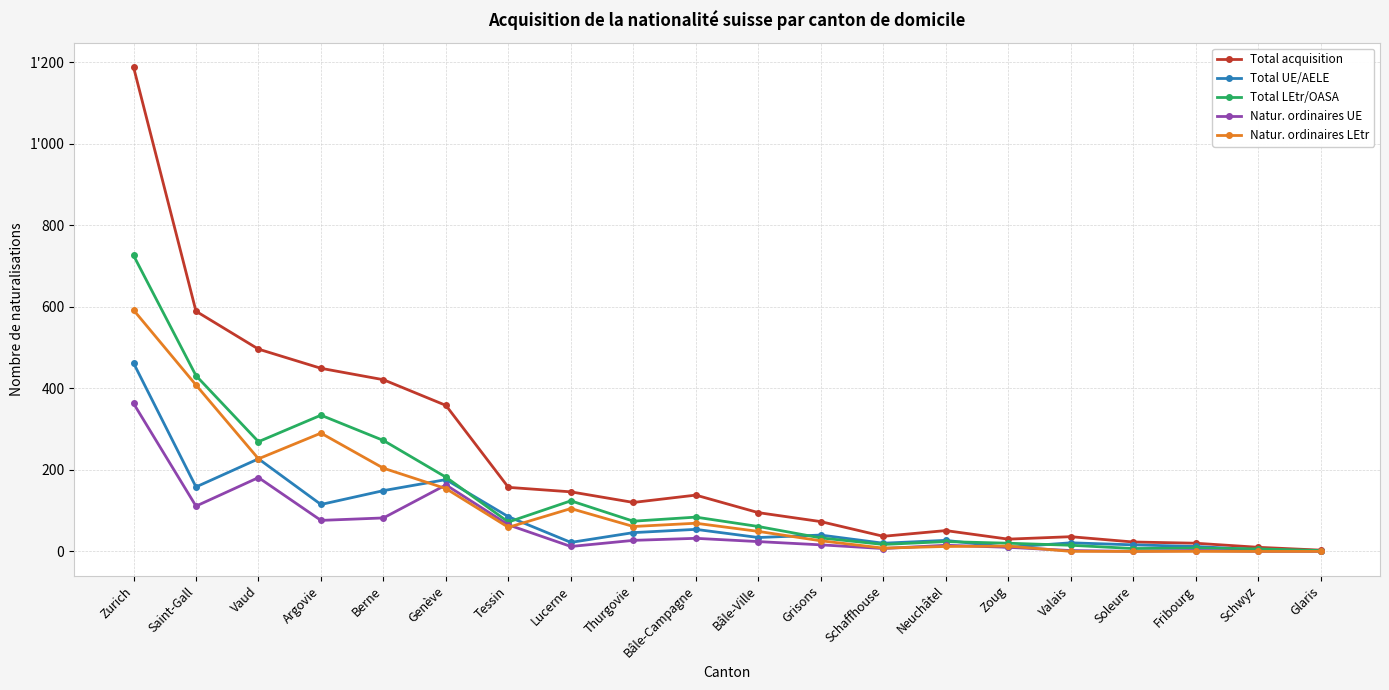

Does the chart have visible grid lines?

Yes